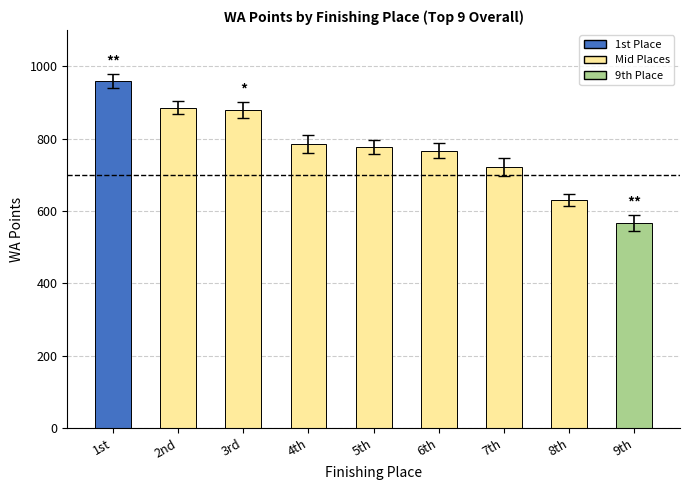

Reading left to right, transcribe all the data shown in this chart.

1st=959	2nd=885	3rd=878	4th=784	5th=776	6th=766	7th=721	8th=630	9th=567